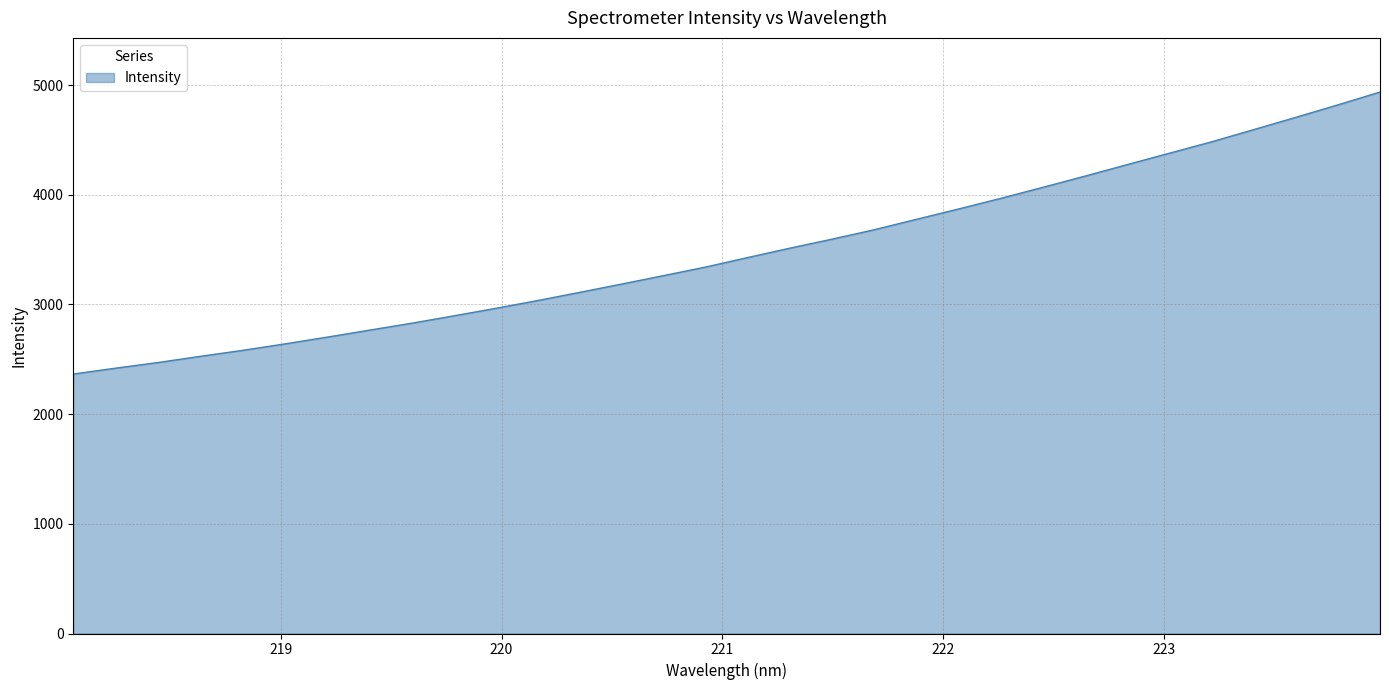

What is the smallest value displayed?

2365.7